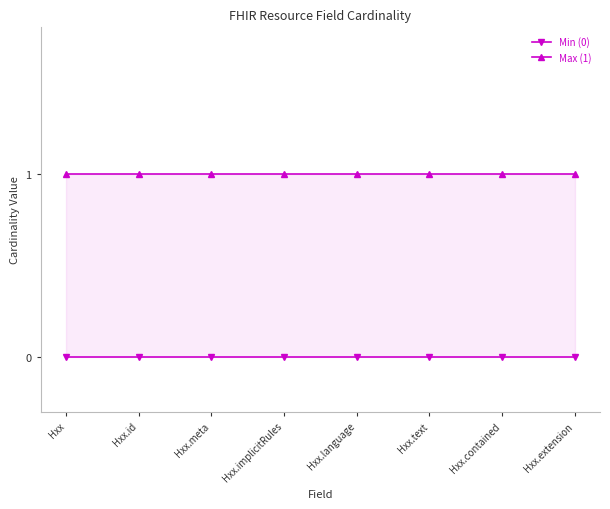

What is the spread (max minus min) of values at Hxx.meta?

1